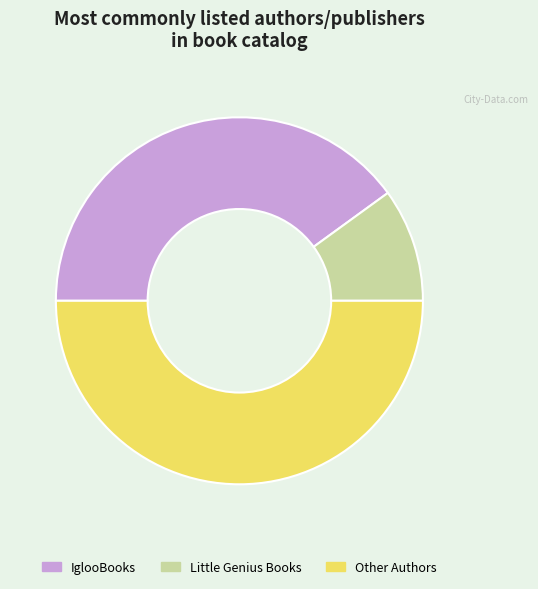

The Little Genius Books slice represents 15% of the pie. True or false?

False